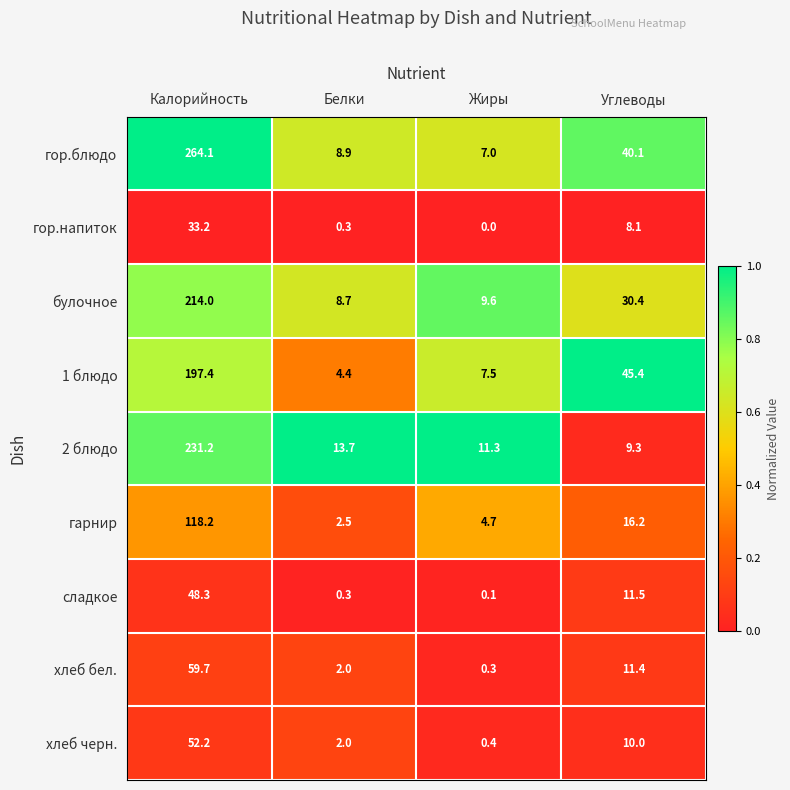

What is the spread (max minus min) of values at Углеводы?

37.3